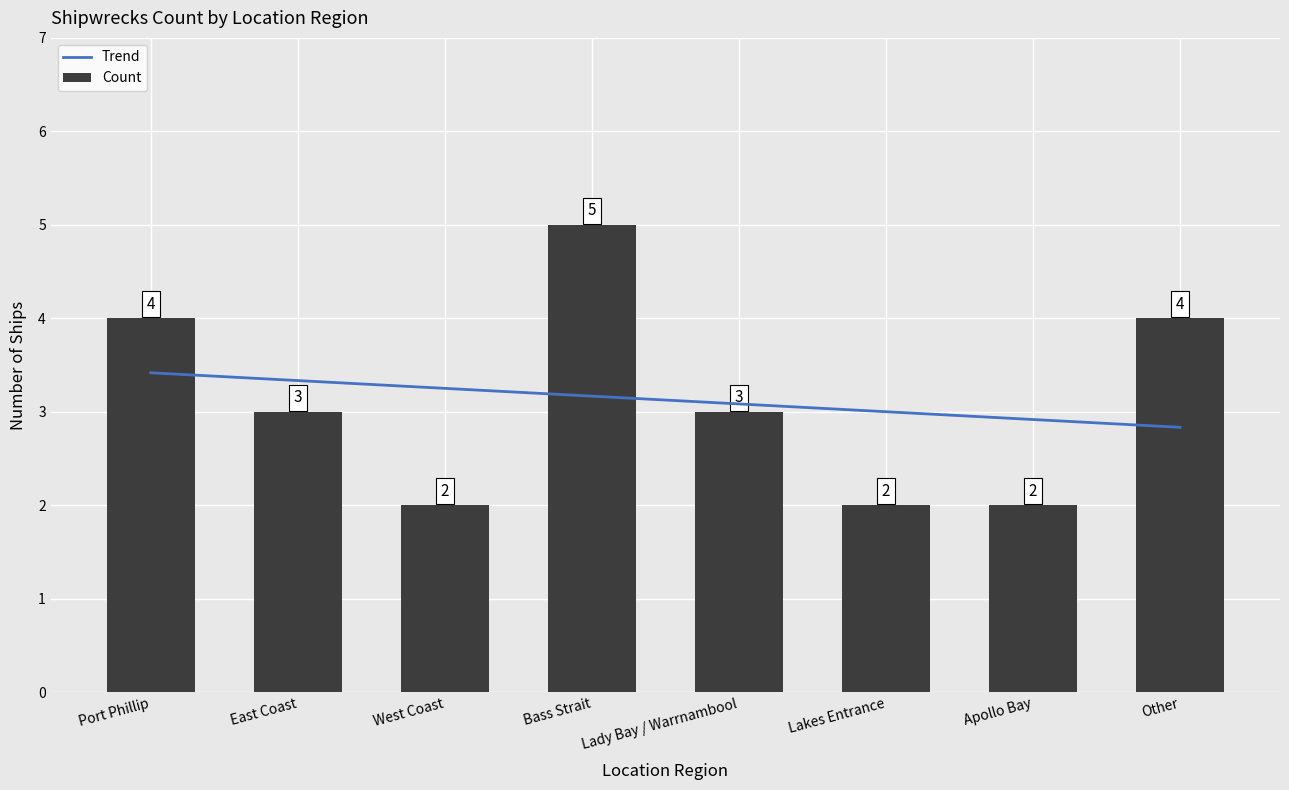

What is the approximate value at West Coast?

2